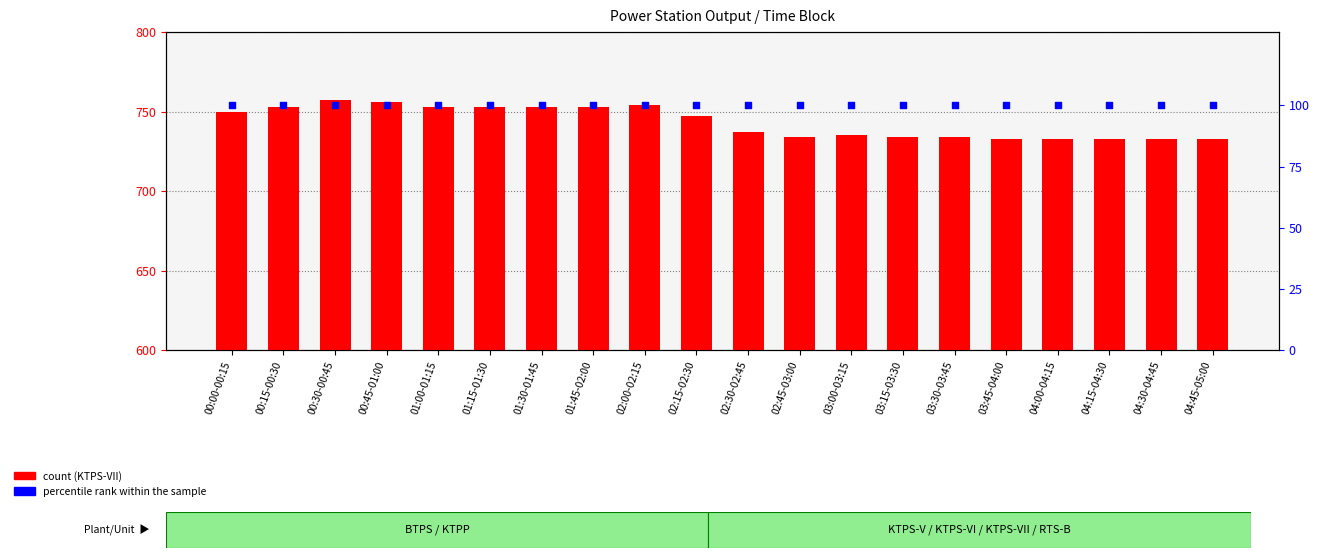

Which series has the largest total across all categories?

KTPS_VII_total